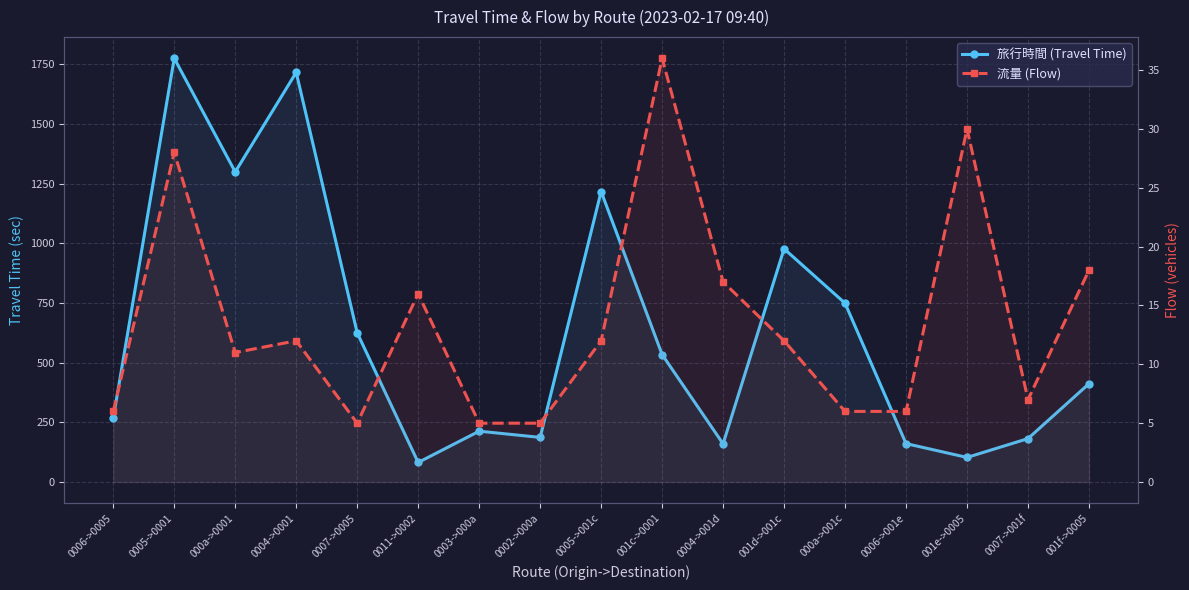

At 0011->0002, list the series in order from smallest to largest.

流量 (Flow), 旅行時間 (Travel Time)